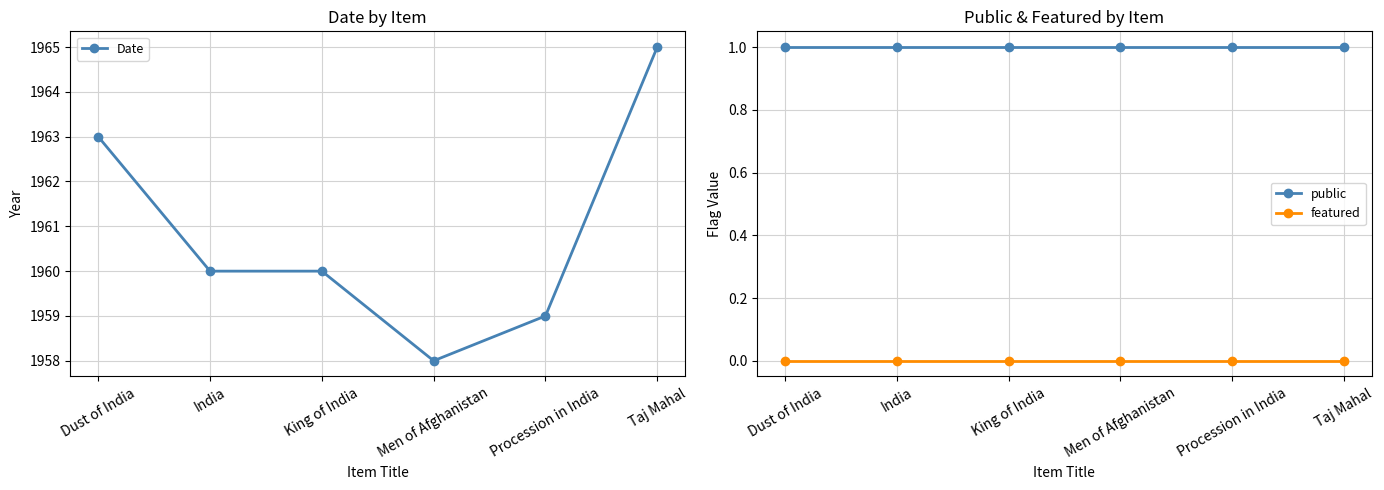

True or false: public has a value of 1 at Taj Mahal.

True